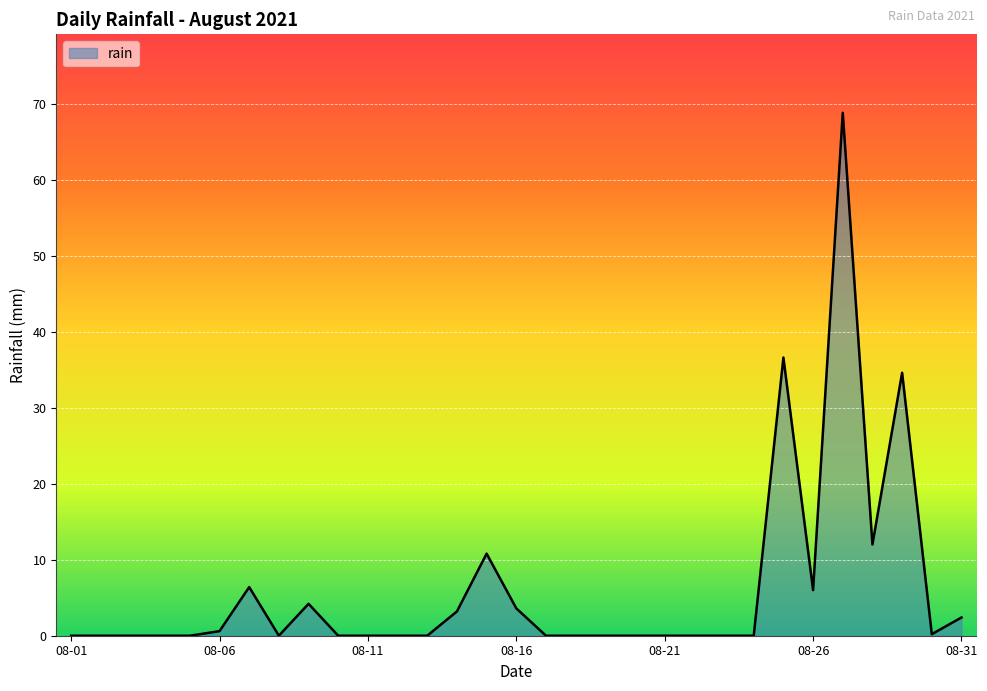

True or false: there are more than 2 points higher than both neighbors.

True